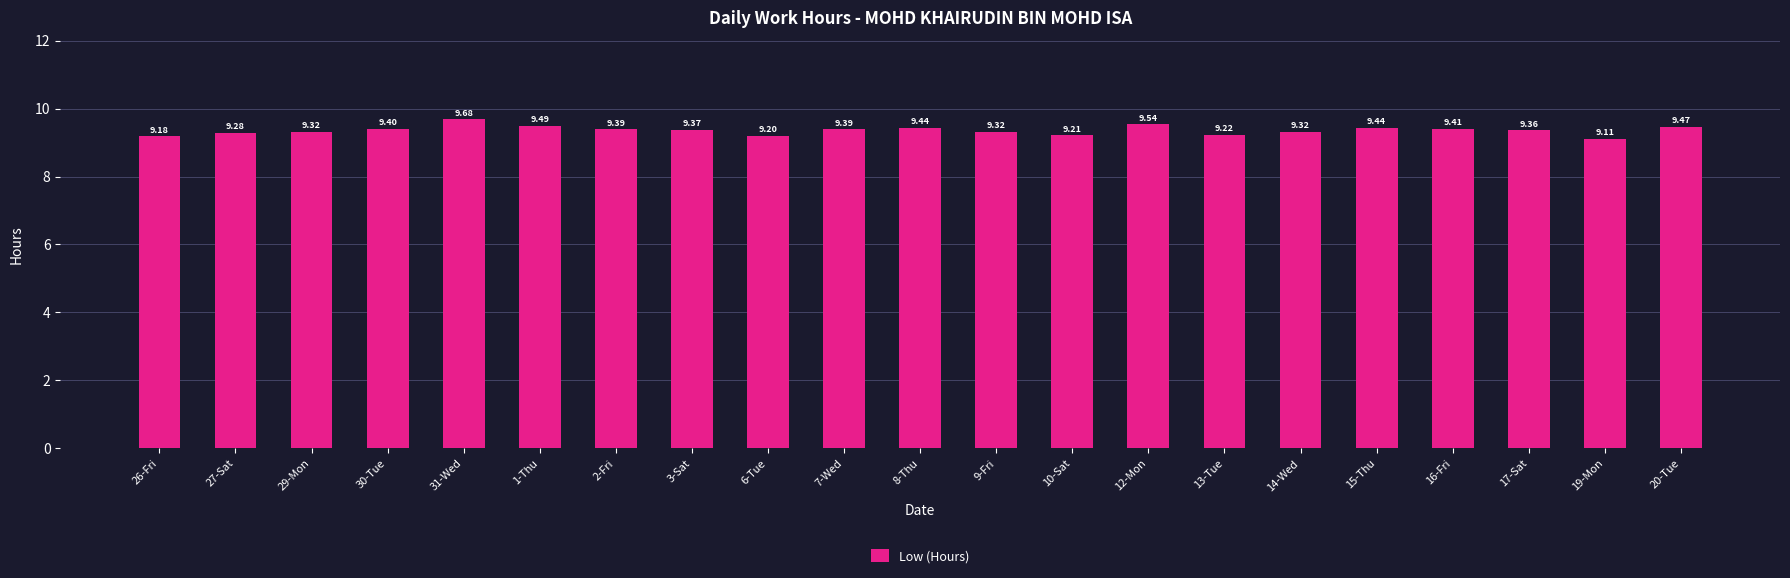

At which category does the chart reach its peak across all series?

31-Wed